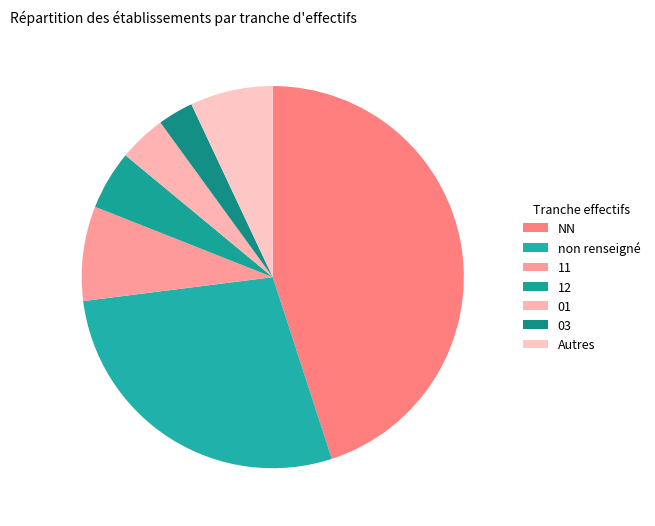

True or false: 12 accounts for 15% of the total.

False